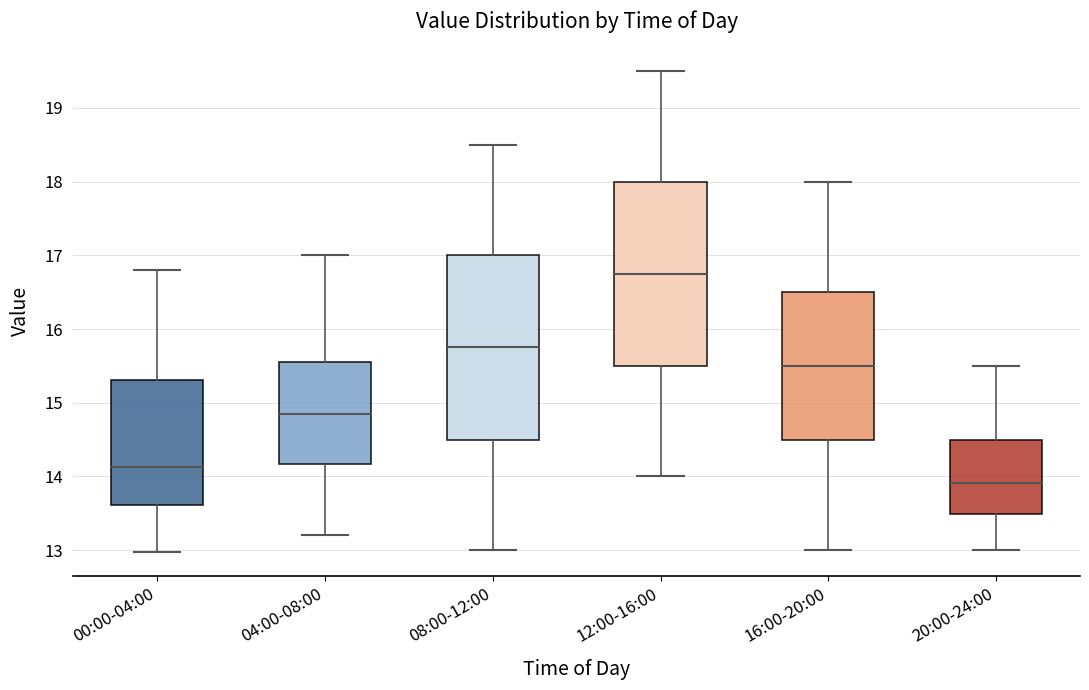

Where is the lower edge of the box for 04:00-08:00 on the y-axis? The values are not printed on the chart, so give them approximately, as read against the axis.

14.2